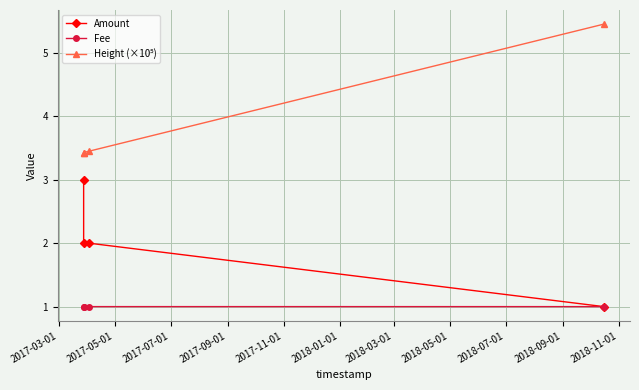

What is the smallest value displayed?

1.0